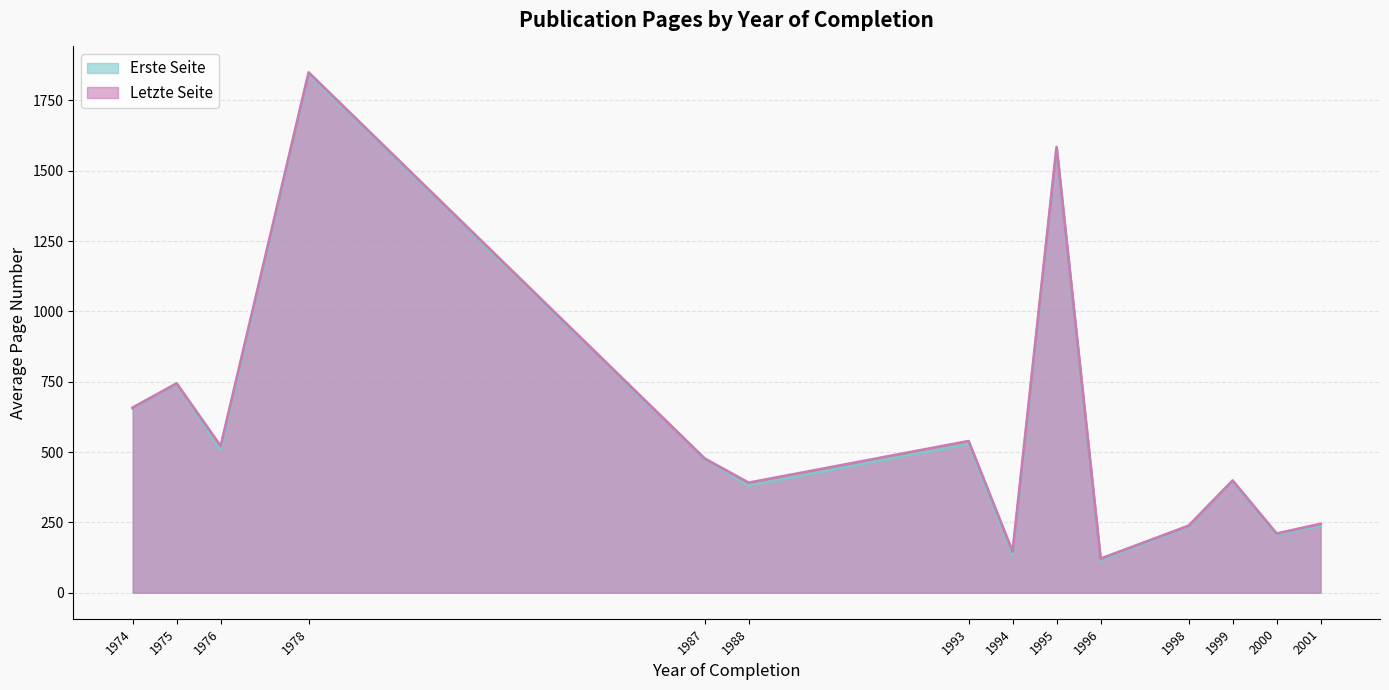

What is the difference between the highest and lowest values at 2001?

6.1